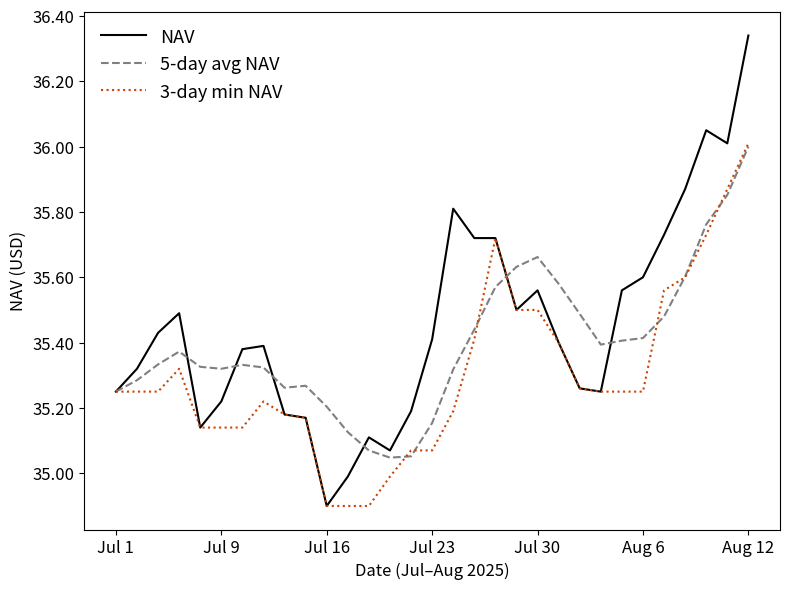

What is the smallest value displayed?

34.9